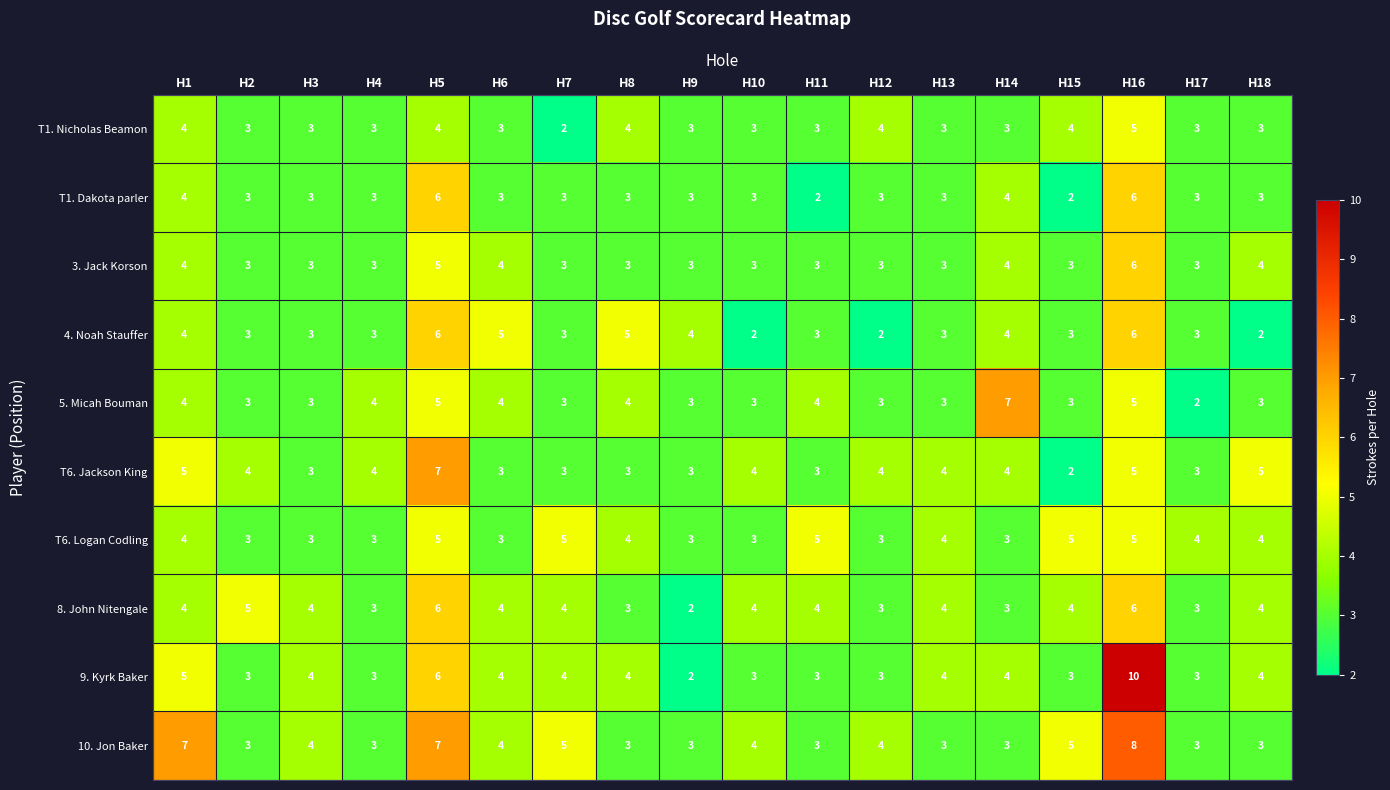

The value of 5. Micah Bouman at H3 is 3. True or false?

True